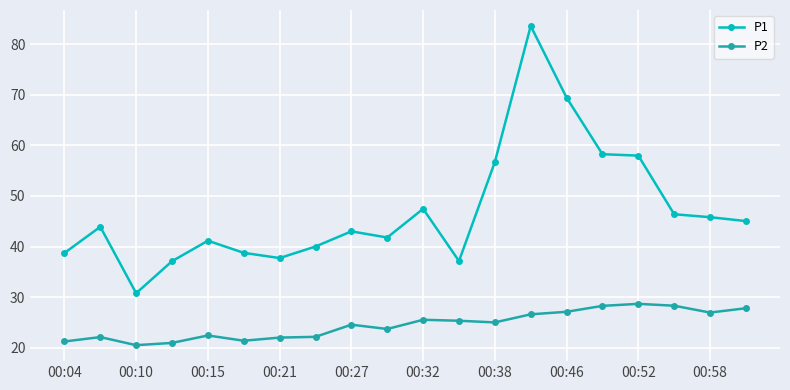

Which series has the largest total across all categories?

P1